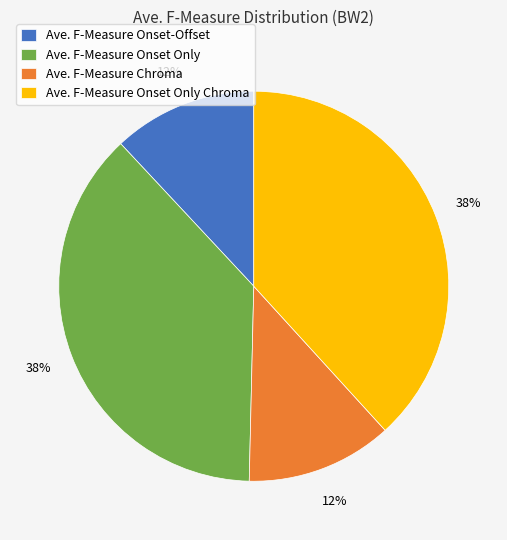

Which has a higher value, Ave. F-Measure Chroma or Ave. F-Measure Onset Only?

Ave. F-Measure Onset Only